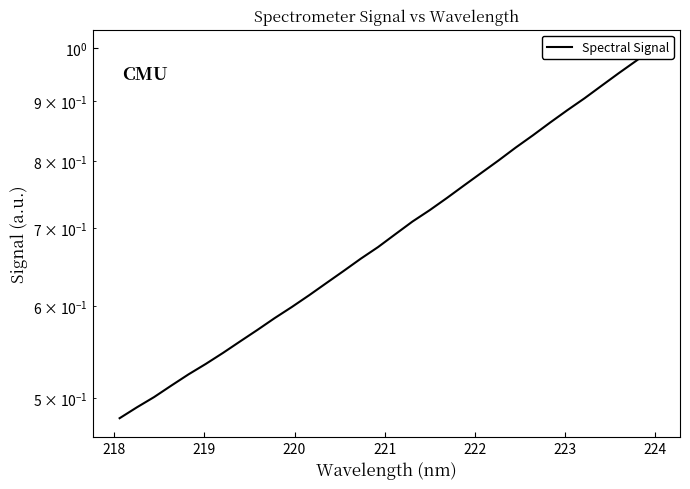

How many data points does each series have?

32